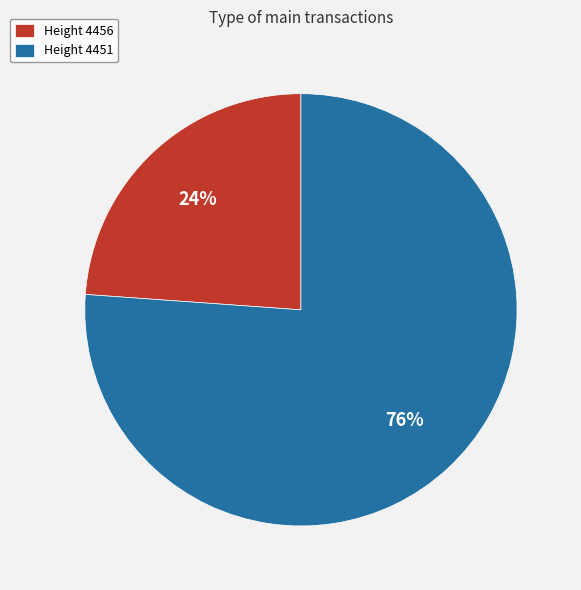

To the nearest percent, what portion does Height 4456 represent?

24%